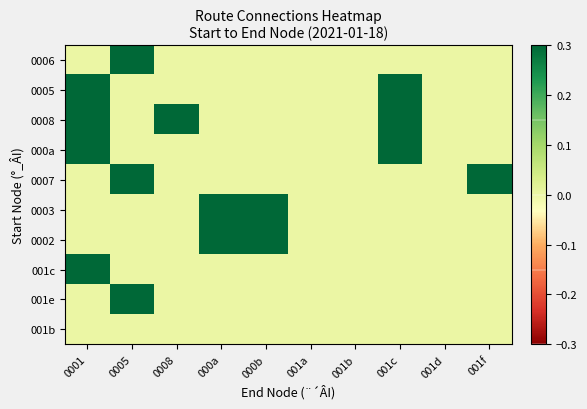

What is the spread (max minus min) of values at 0005?

0.3